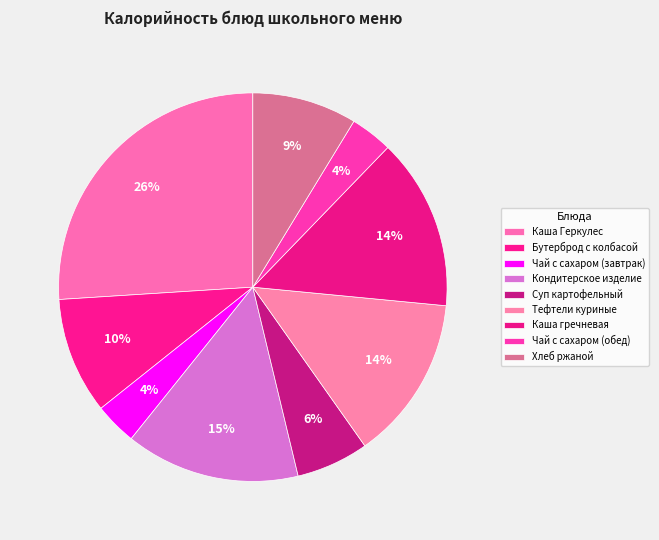

Count the number of slices in the pie.

9